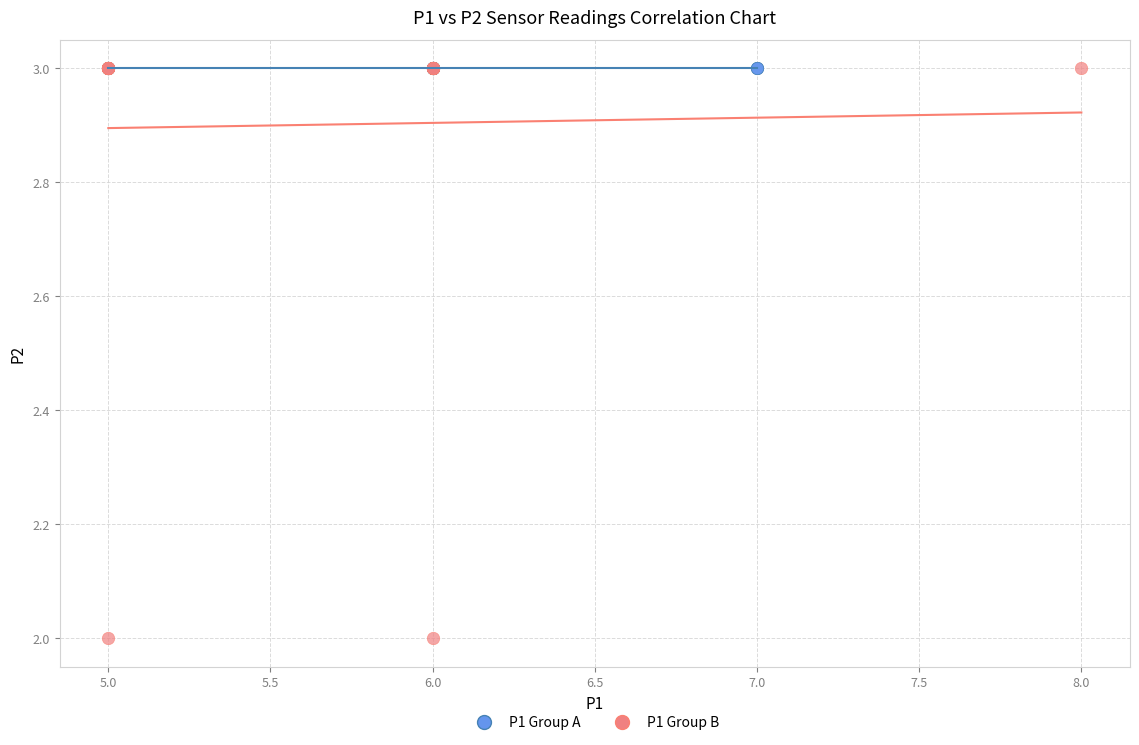

Which series reaches the minimum Y coordinate?

P1 Group B